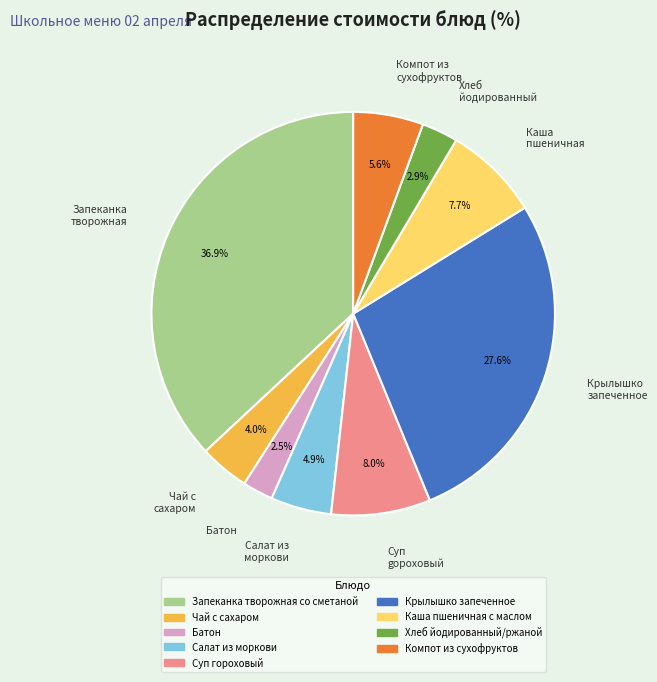

What is the total percentage of Компот из сухофруктов and Хлеб йодированный/ржаной?

8.5%